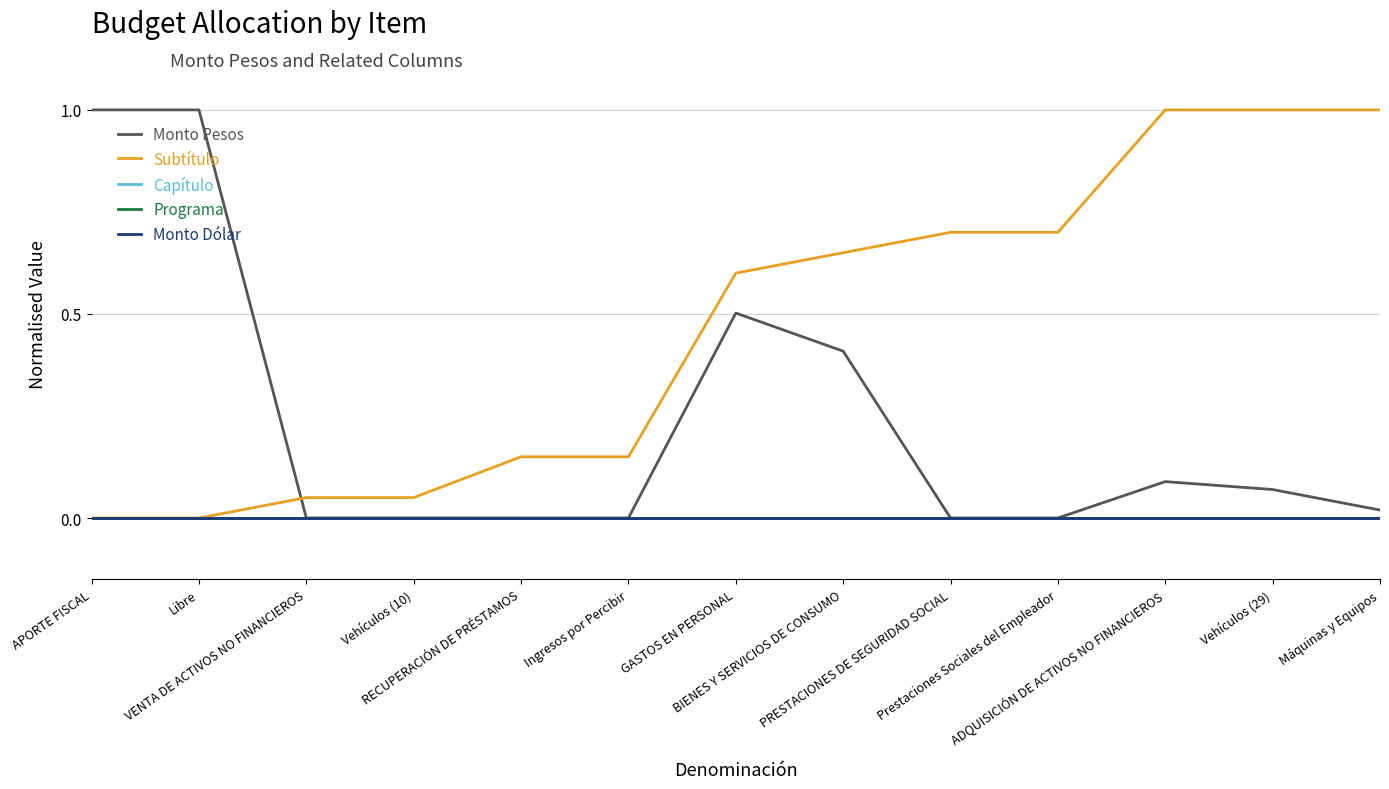

Which label corresponds to the largest value in the chart?

APORTE FISCAL